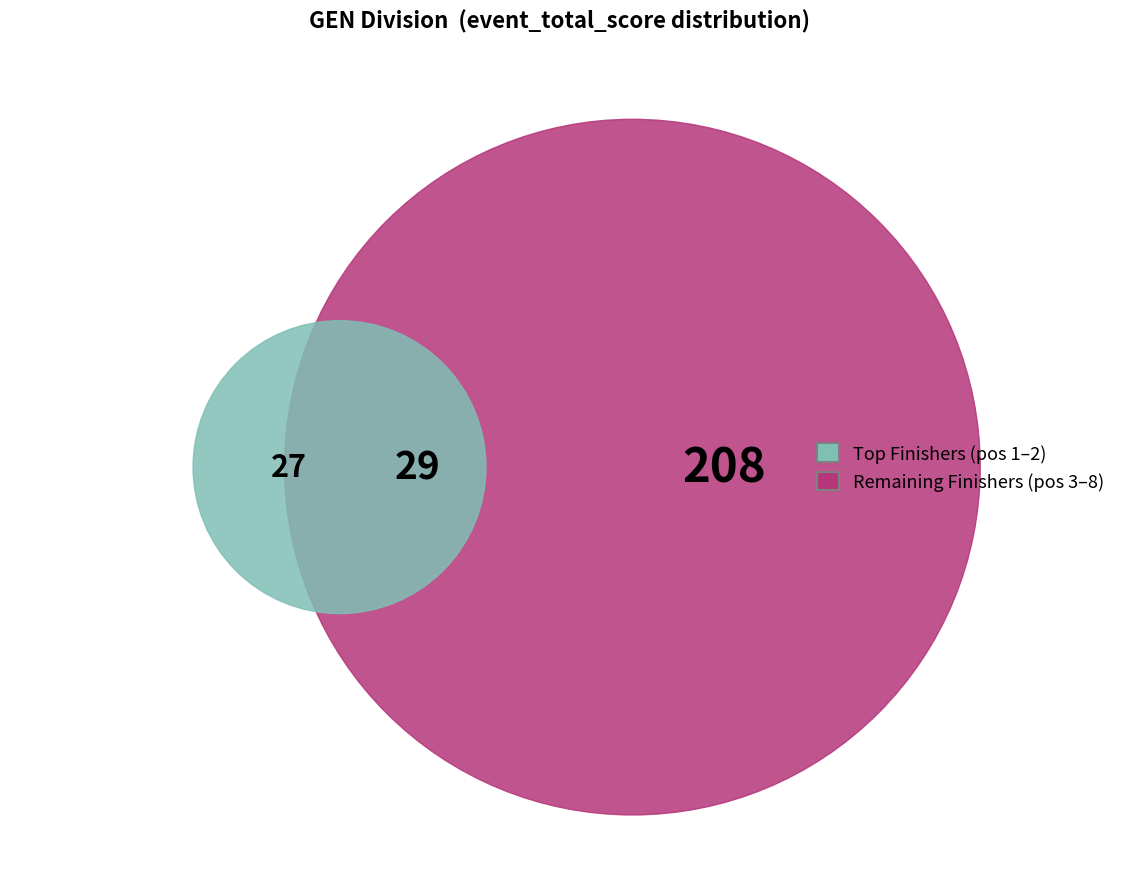

The Yuki Schotters slice represents 5% of the pie. True or false?

False